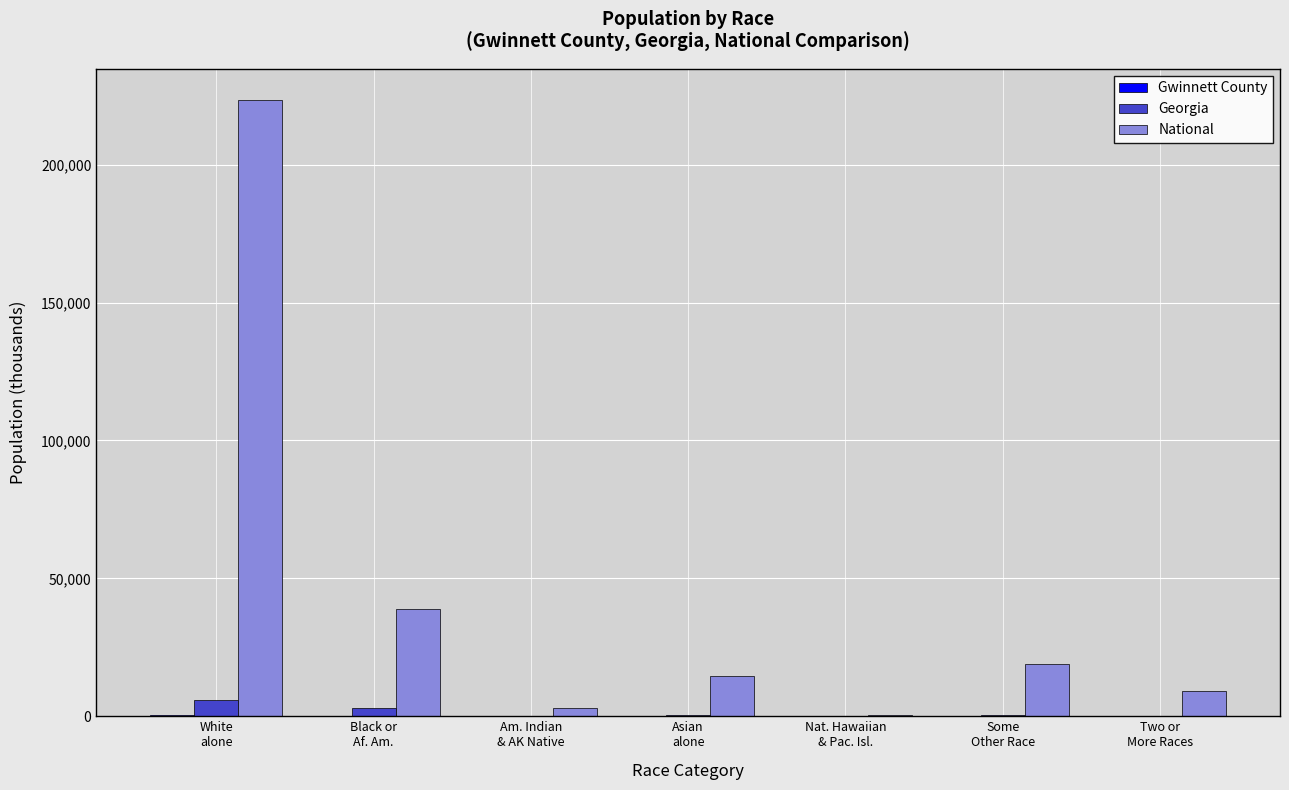

Which series has the largest total across all categories?

National